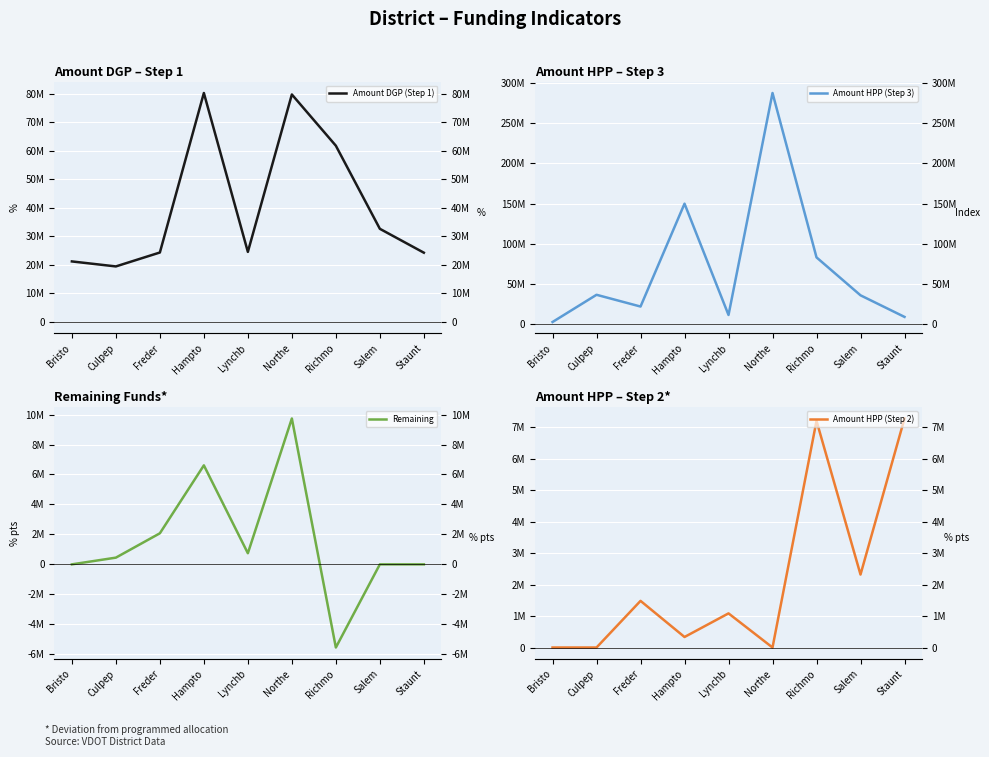

Reading left to right, extract all data points from this chart.

Amount DGP (Step 1): Bristo=21210894	Culpep=19461690	Freder=24335655	Hampto=80181698	Lynchb=24554251	Northe=79666955	Richmo=61726746	Salem=32633500	Staunt=24270367
Amount HPP (Step 3): Bristo=2817806	Culpep=36670555	Freder=22047320	Hampto=150000055	Lynchb=11546256	Northe=287625771	Richmo=83191124	Salem=36020799	Staunt=9158955
Remaining: Bristo=0	Culpep=448715	Freder=2073986	Hampto=6609395	Lynchb=742924	Northe=9736103	Richmo=-5550000	Salem=0	Staunt=0
Amount HPP (Step 2): Bristo=0	Culpep=0	Freder=1481550	Hampto=334058	Lynchb=1083903	Northe=0	Richmo=7199224	Salem=2318000	Staunt=7275298